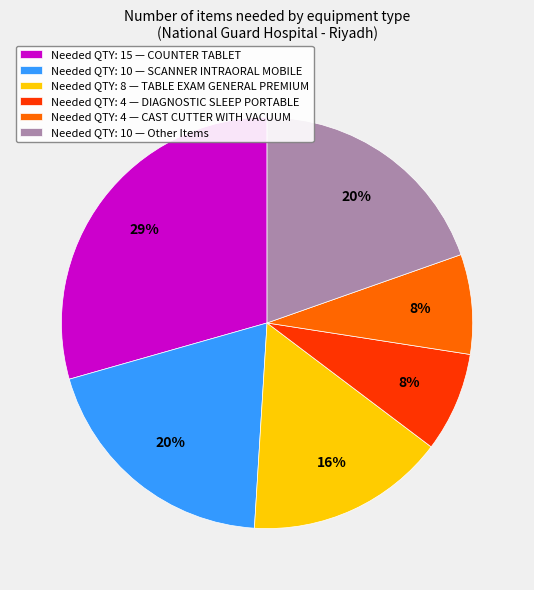

To the nearest percent, what portion does Needed QTY: 4 — CAST CUTTER WITH VACUUM represent?

8%